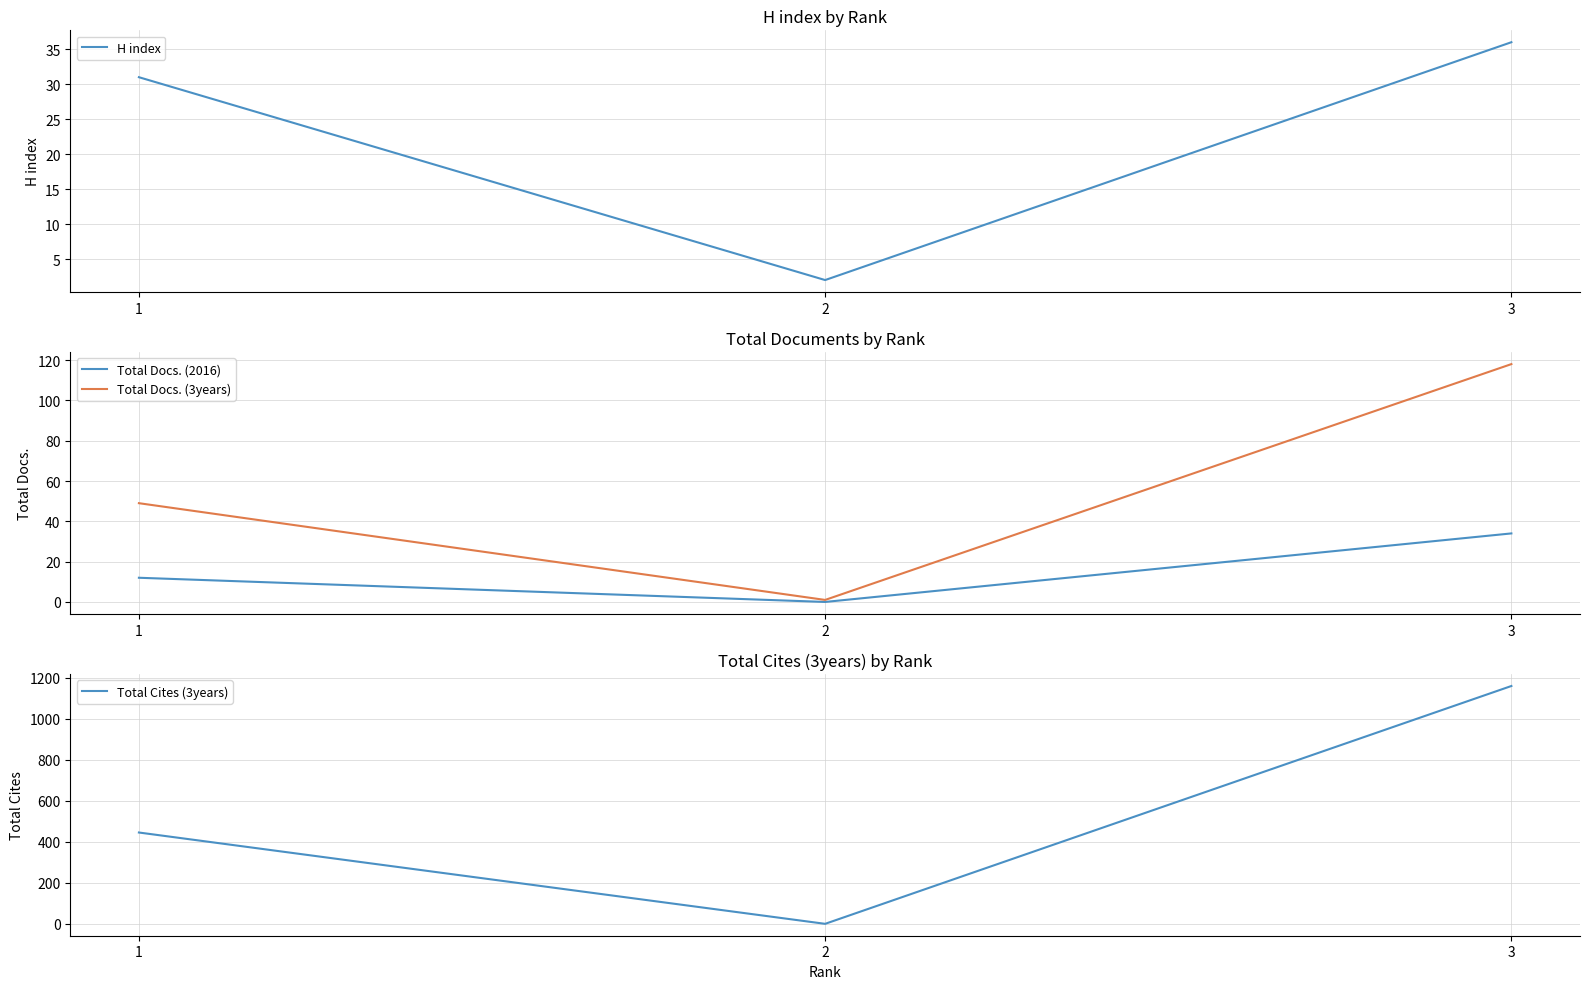

At which label does Total Docs. (2016) first exceed 12?

3